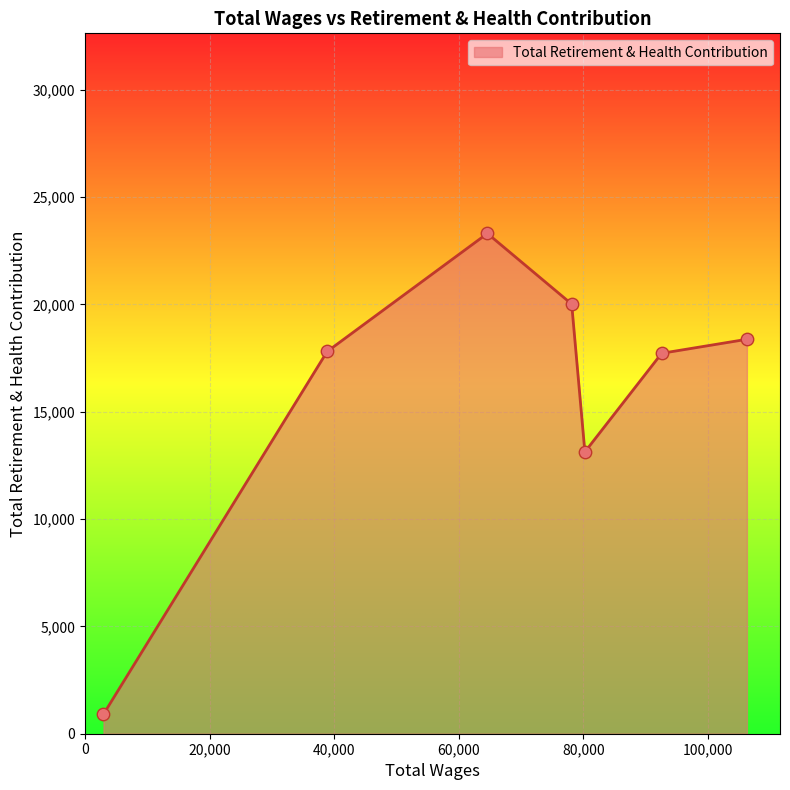

True or false: the data has more than 1 interior local peaks.

False